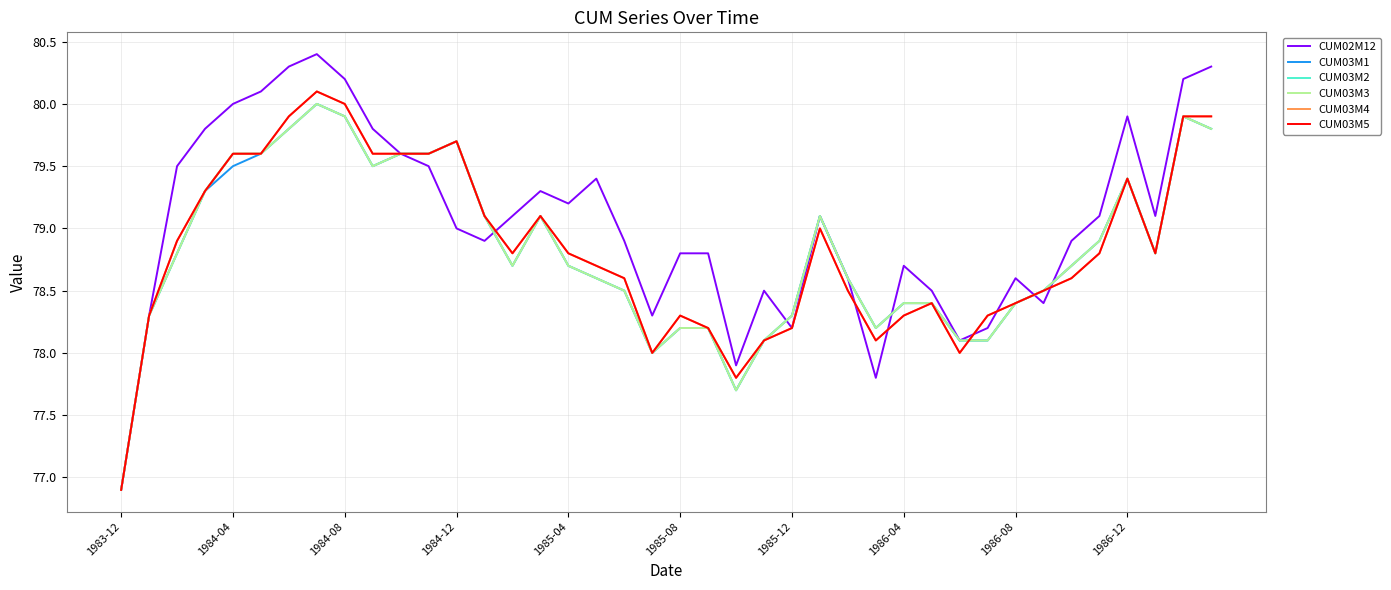

Does the chart display data point markers on the line(s)?

No